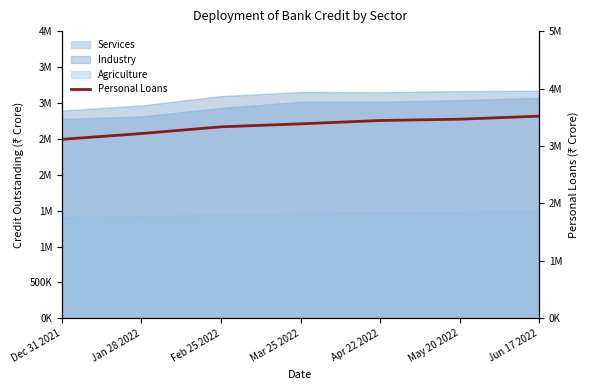

What is the average value?

3354823